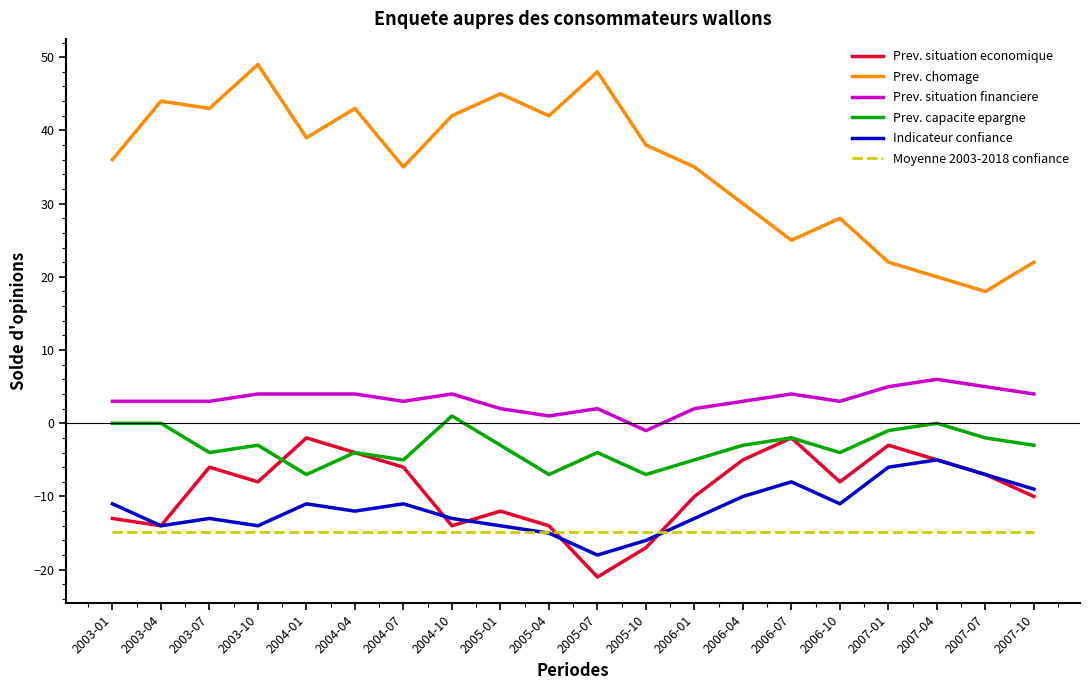

Which series has the widest spread of values?

Prev. chomage